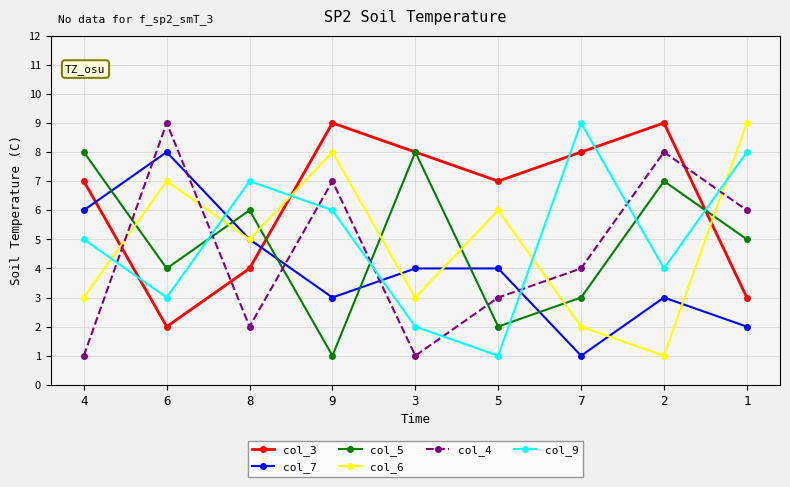

Is the value of col_3 at 6 greater than the value of col_9 at 5?

Yes